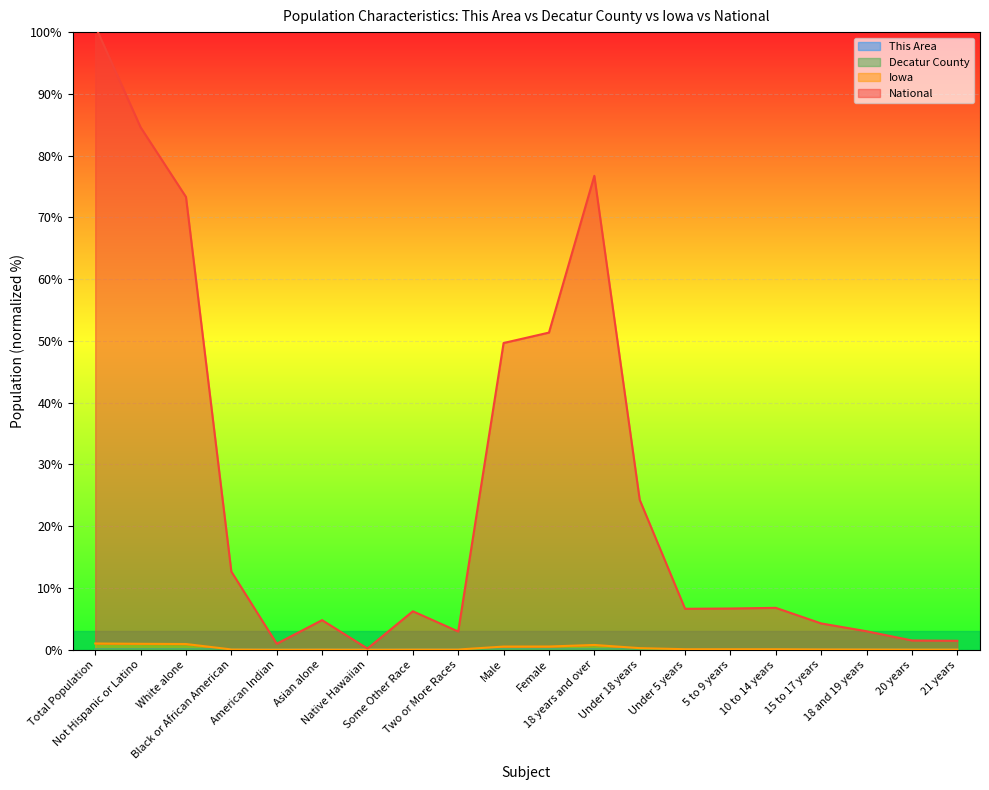

True or false: Iowa and Decatur County intersect in this chart.

False